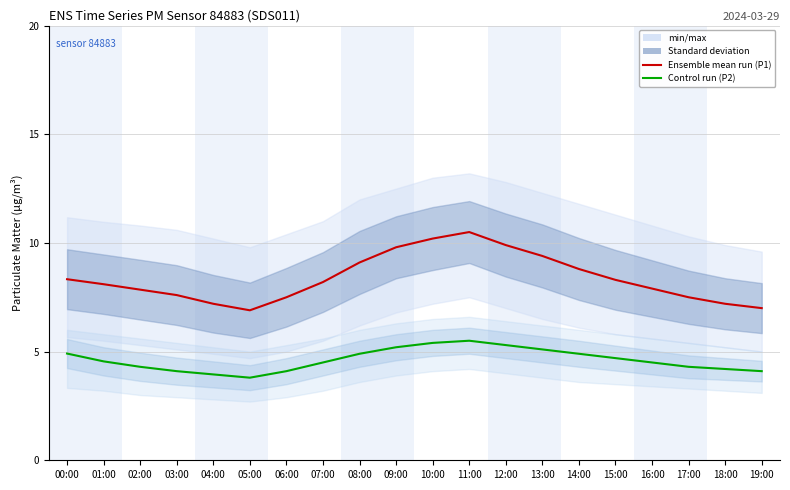

What is the label of the 15th point from the left?

14:00